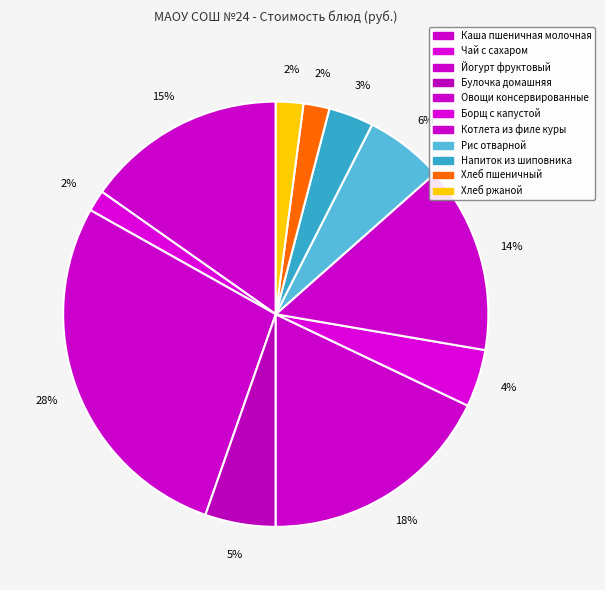

Is there a majority slice in this chart?

No